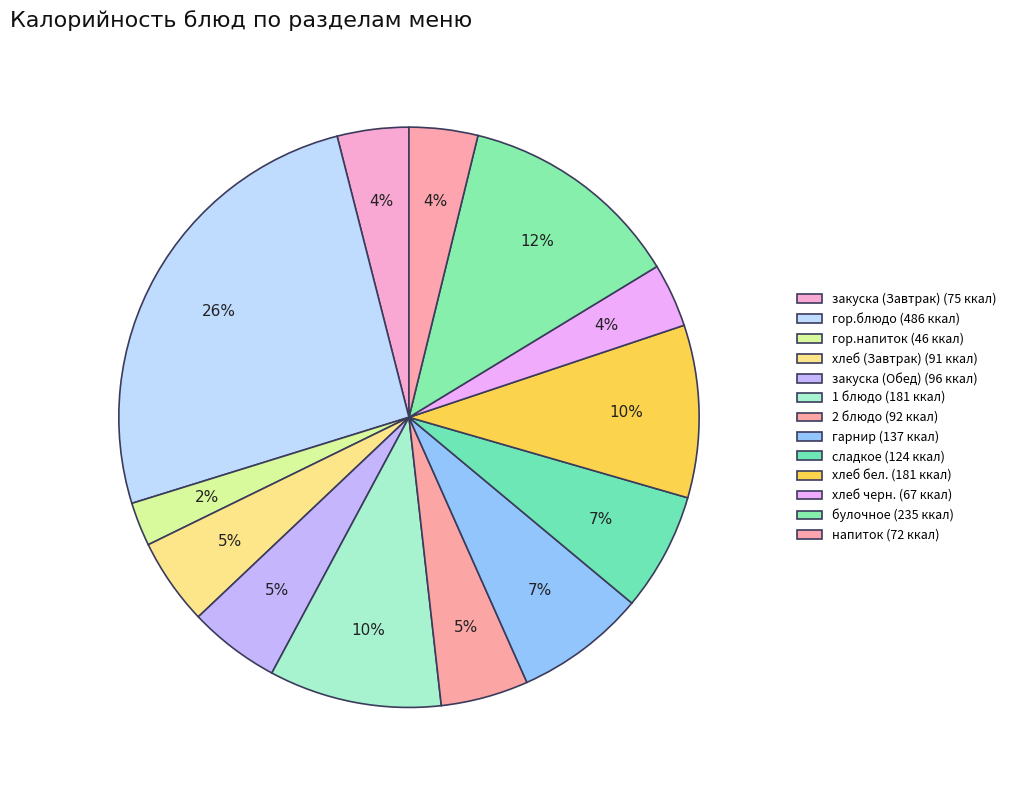

What is the total percentage of закуска (Обед) and напиток?

8.9%